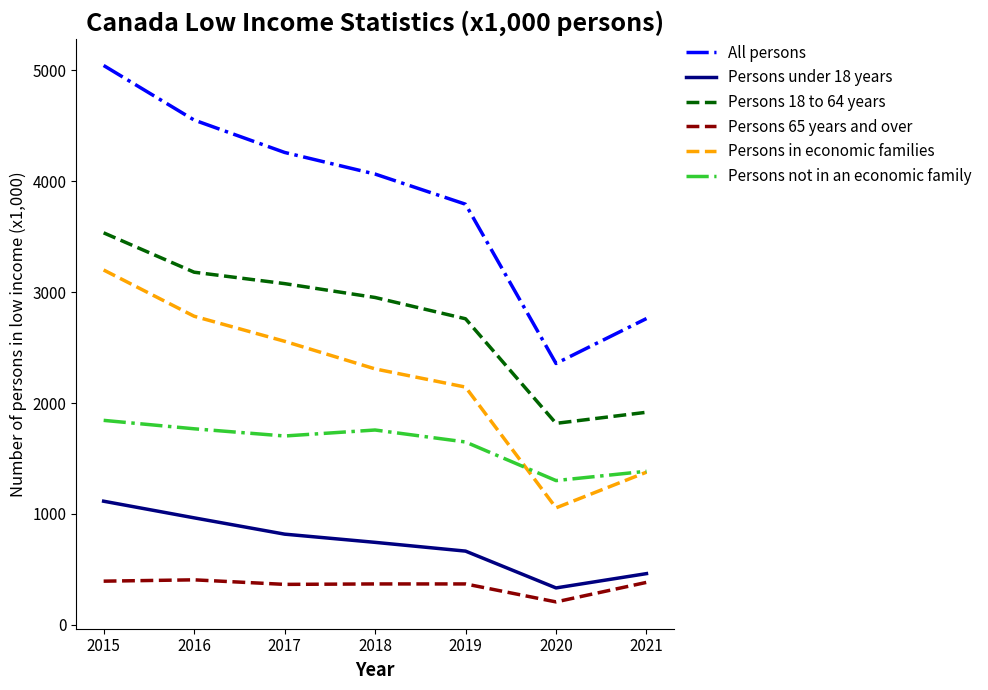

True or false: Persons in economic families and All persons cross at least once.

False